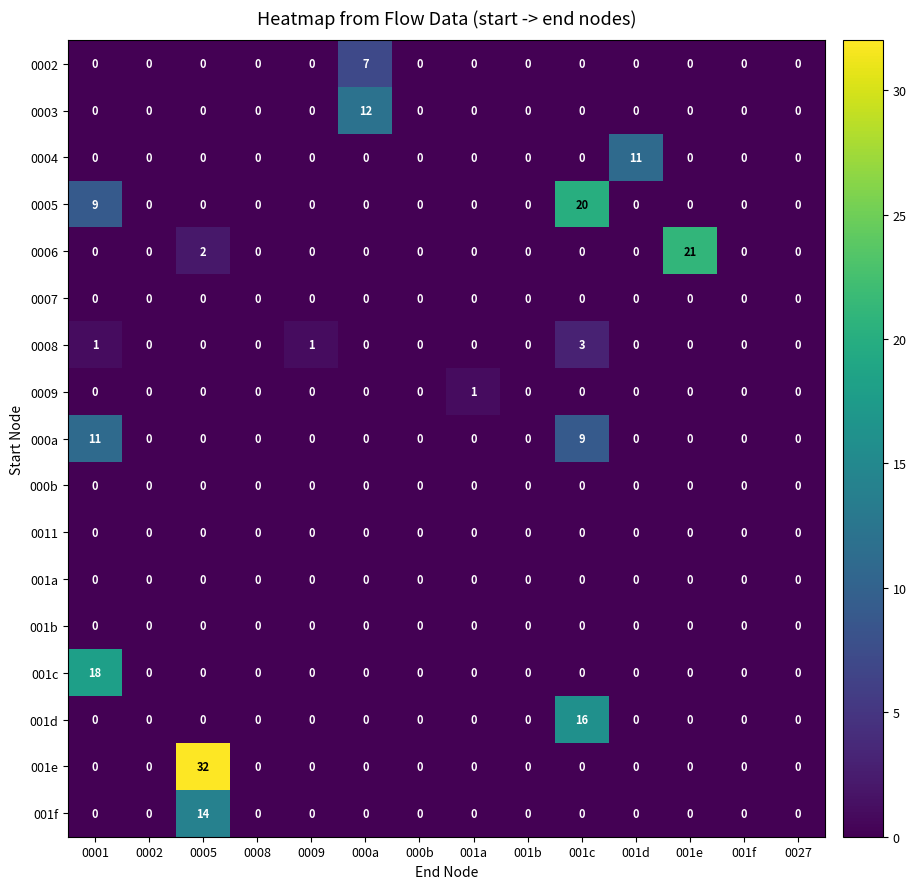

Which series has the largest range (max minus min)?

001e